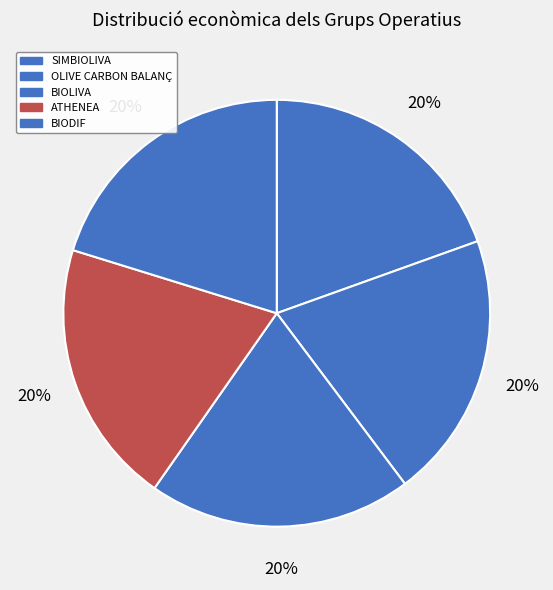

What percentage do SIMBIOLIVA and OLIVE CARBON BALANÇ together represent?

39.7%